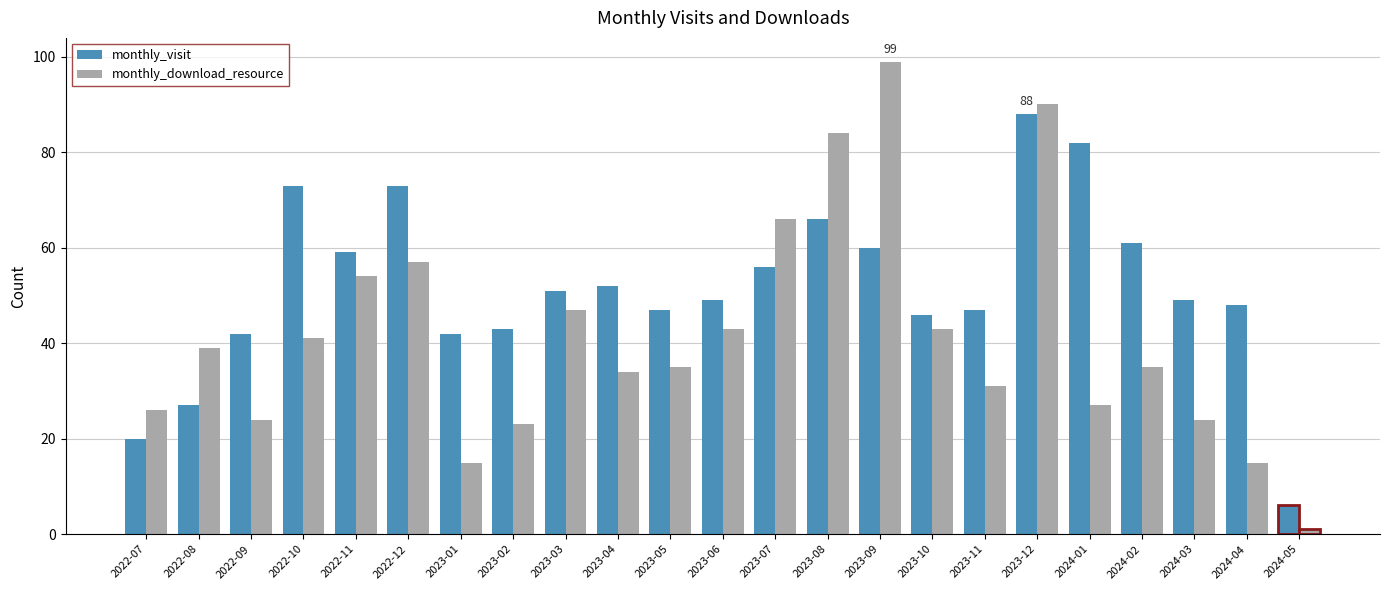

List the series in order of their overall mean, highest first.

monthly_visit, monthly_download_resource